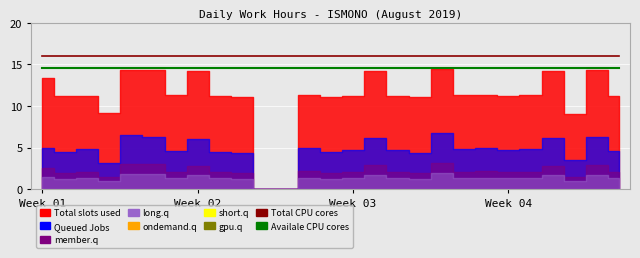

Rank the series at Week 03 from lowest to highest value.

Availale CPU cores, Total CPU cores